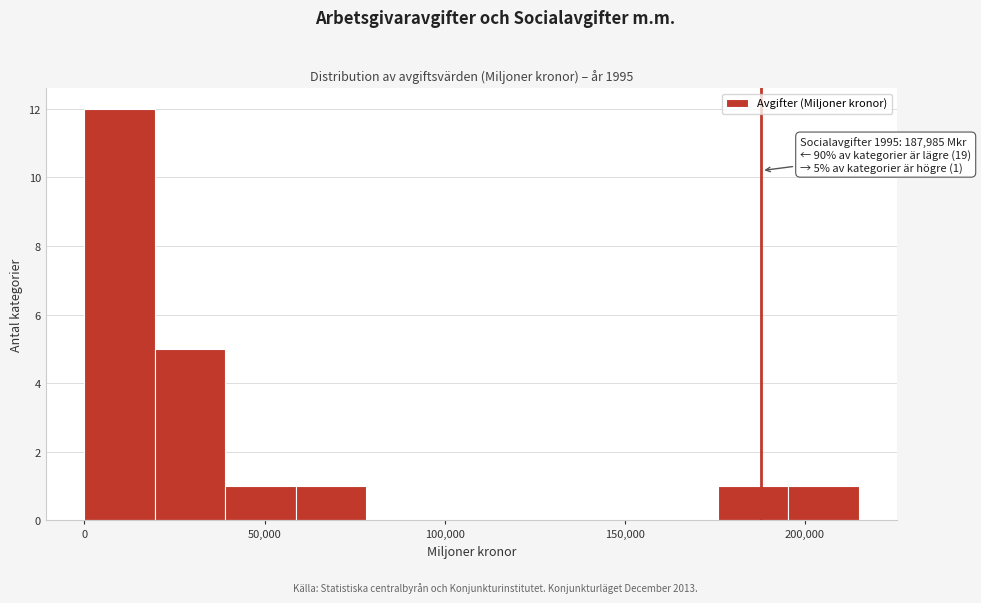

Read against the x-axis, roughly where is the centre of the tallest bar?

10000